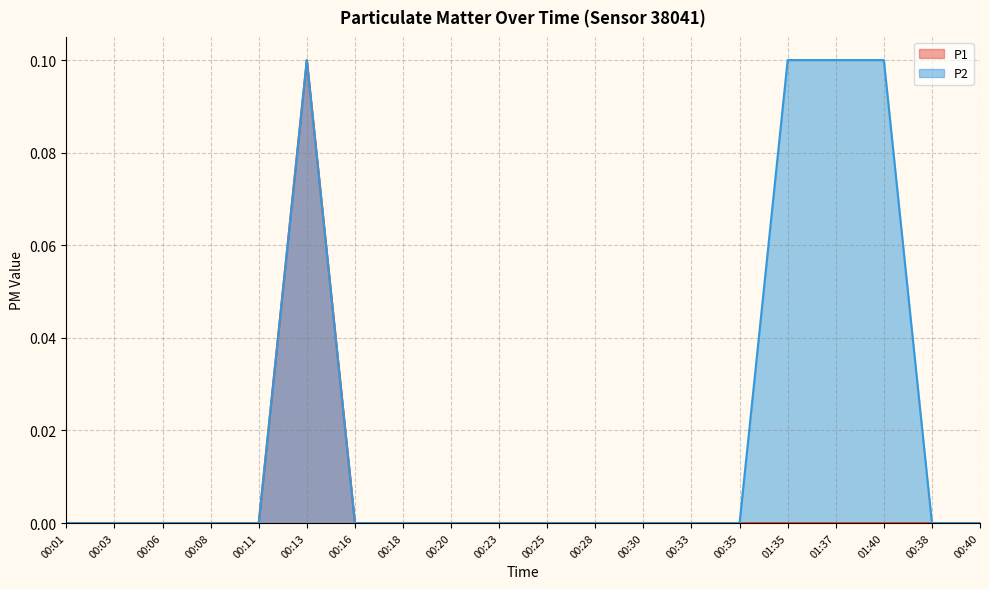

True or false: P2 and P1 cross at least once.

False